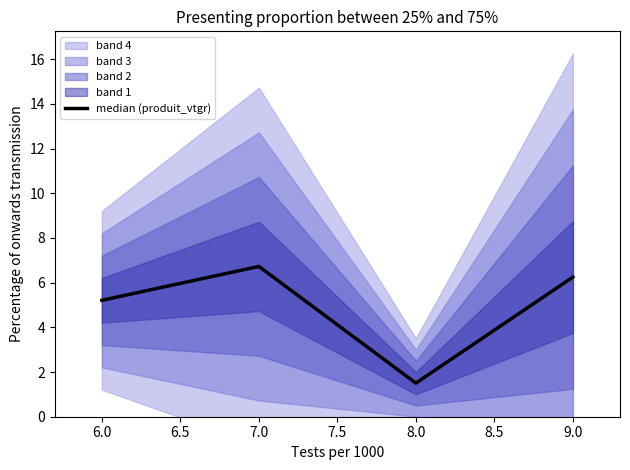

True or false: median (produit_vtgr) has a value of 6.2 at 9.0.

True